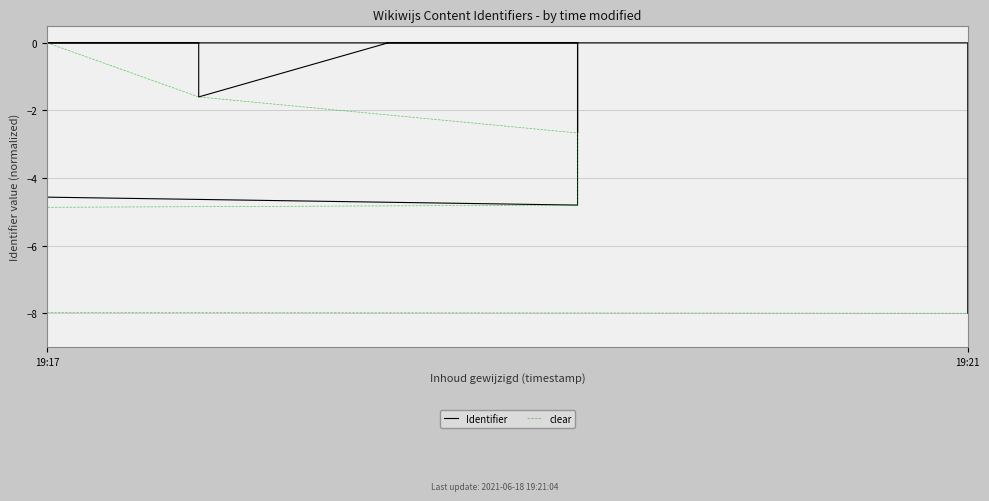

What is the minimum value shown in the chart?

-8.0